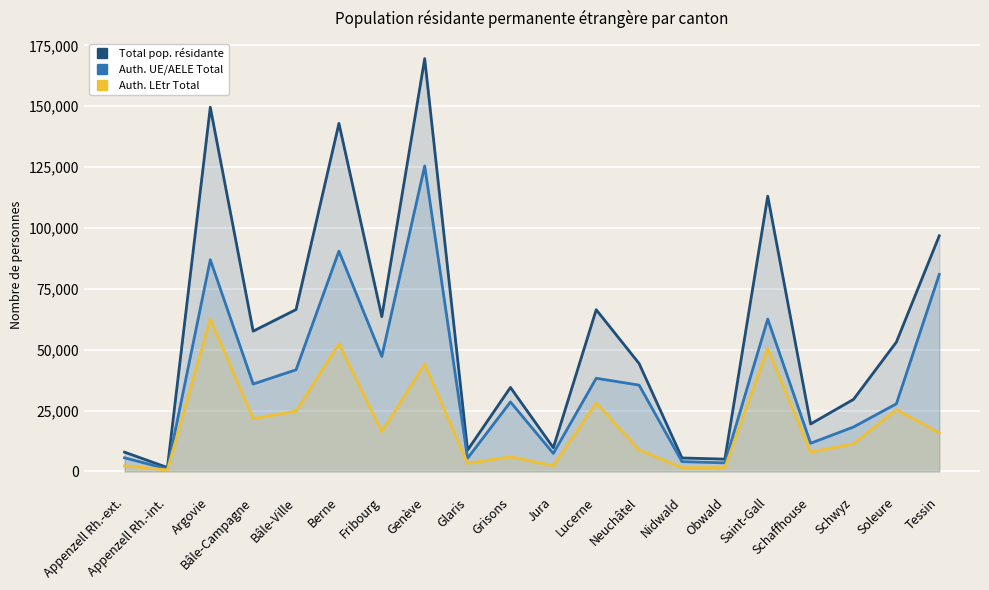

What are all the series names shown in the legend?

Total pop. résidante, Auth. UE/AELE Total, Auth. LEtr Total